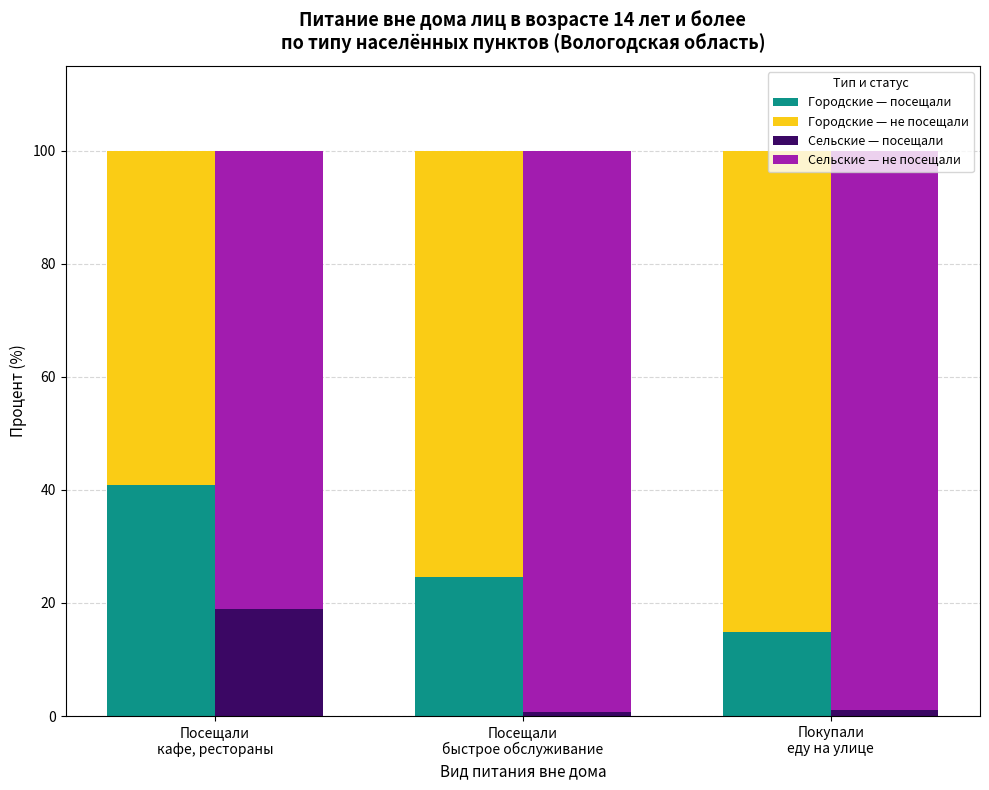

What is the highest value of the Городские — посещали series?

40.8